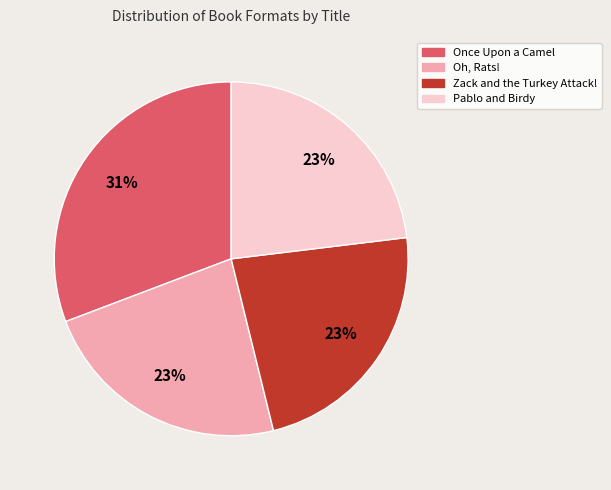

To the nearest percent, what is the difference between the Pablo and Birdy and Once Upon a Camel slice percentages?

8%